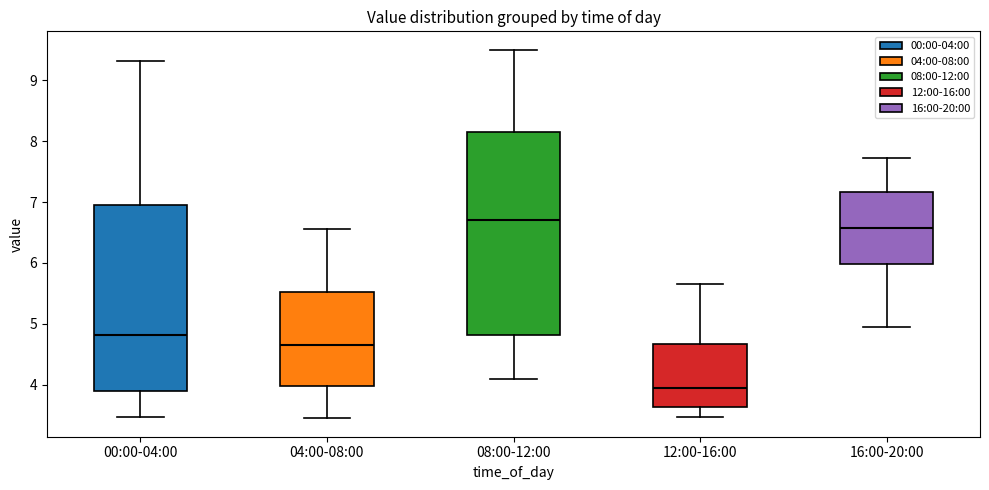

Reading left to right, read every box against the y-axis: the position of its median line, the range the box covers, and the ends of its whiskers. The values are not printed on the chart, so give them approximately, as read against the axis.

00:00-04:00: median 4.8, box 3.9 to 7.0, whiskers 3.5 to 9.3
04:00-08:00: median 4.7, box 4.0 to 5.5, whiskers 3.5 to 6.6
08:00-12:00: median 6.7, box 4.8 to 8.2, whiskers 4.1 to 9.5
12:00-16:00: median 4.0, box 3.6 to 4.7, whiskers 3.5 to 5.7
16:00-20:00: median 6.6, box 6.0 to 7.2, whiskers 5.0 to 7.7